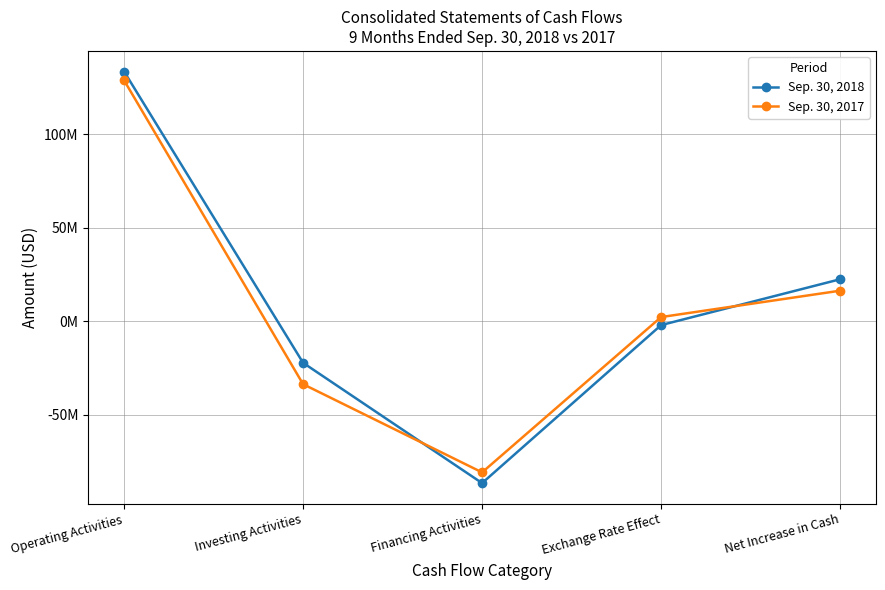

What is the label of the 3rd point from the right?

Financing Activities